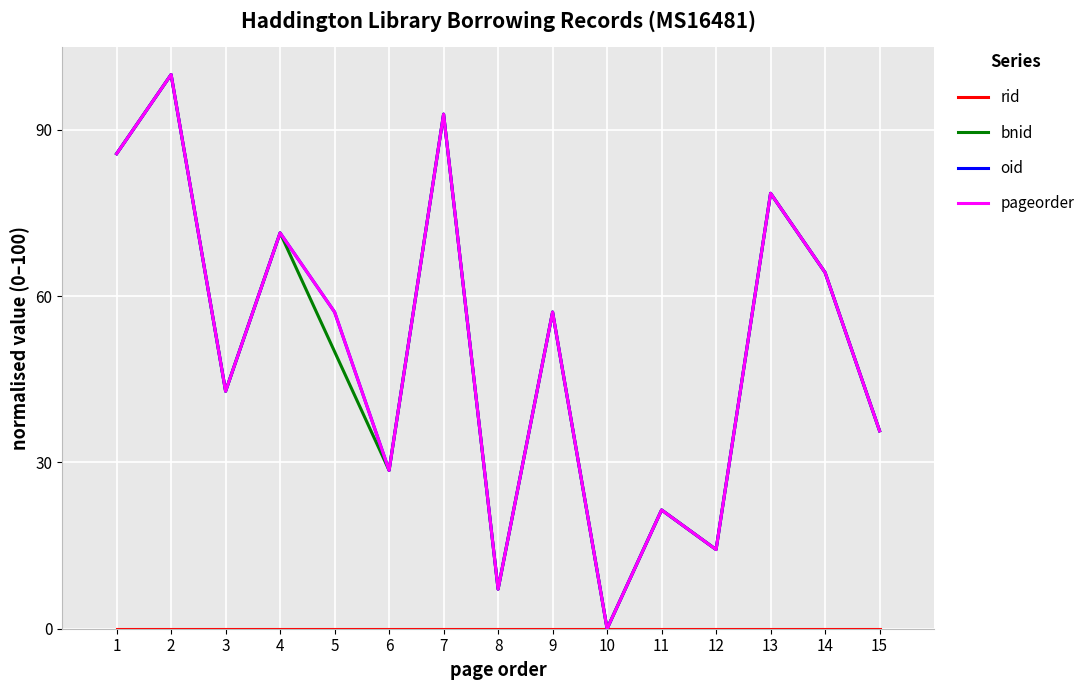

Is it true that pageorder equals 28.6 at 6?

True